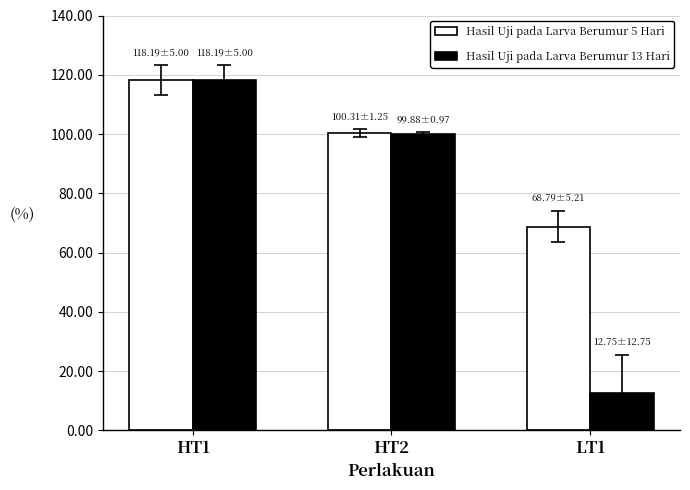

What is the minimum value for Hasil Uji pada Larva Berumur 13 Hari?

12.8